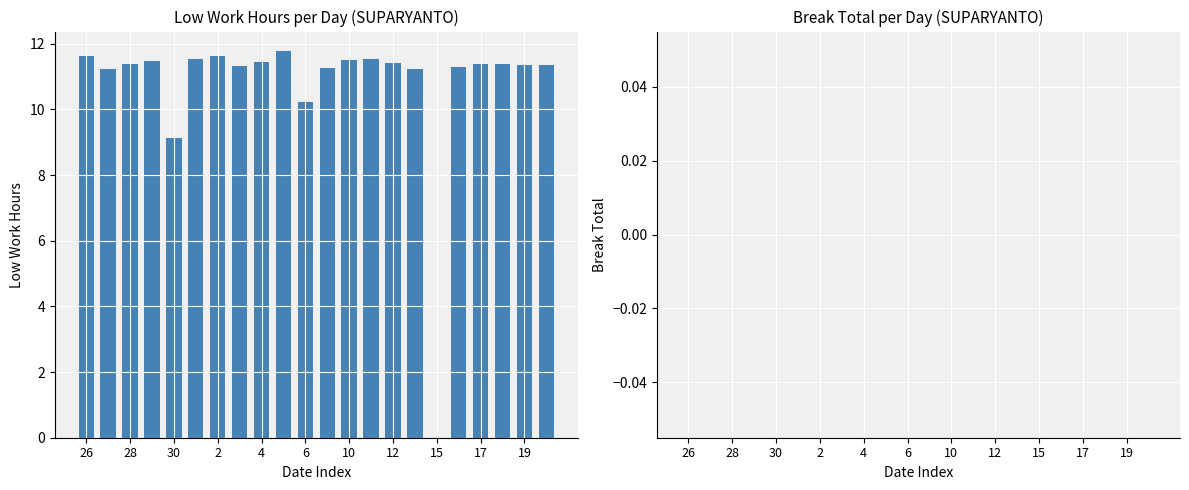

What is the greatest value displayed?

11.8